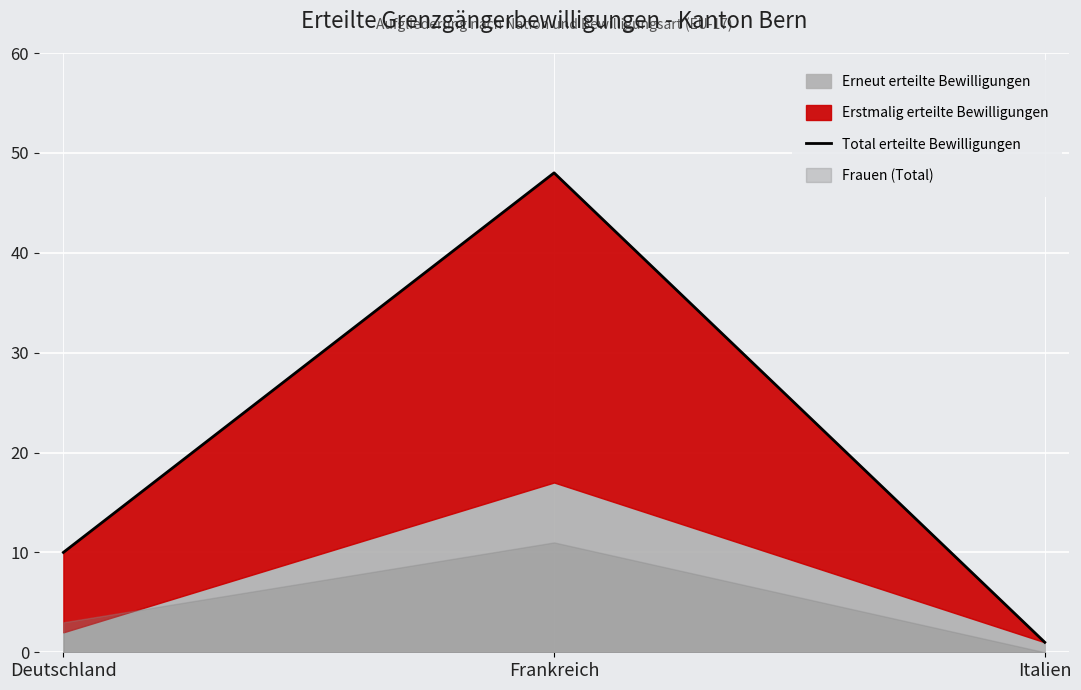

What is the maximum value shown in the chart?

48